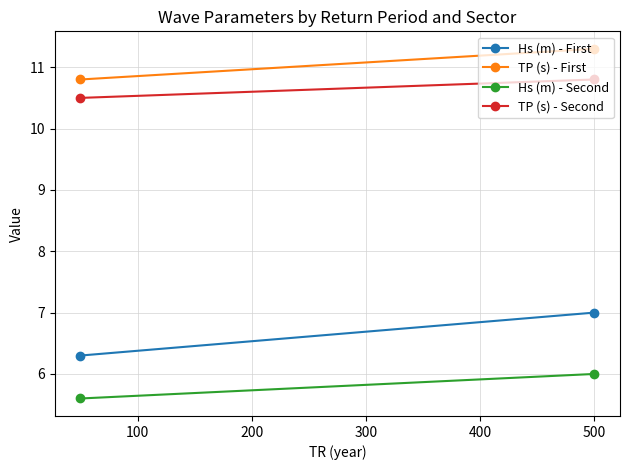

Which series has the widest spread of values?

Hs (m) - First